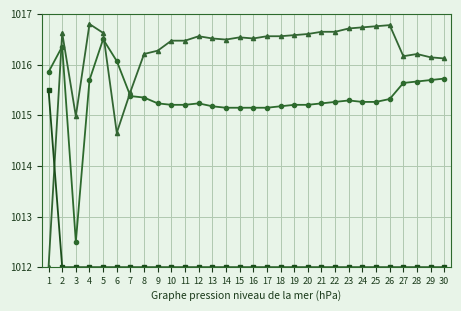

What is the smallest value displayed?

1012.0